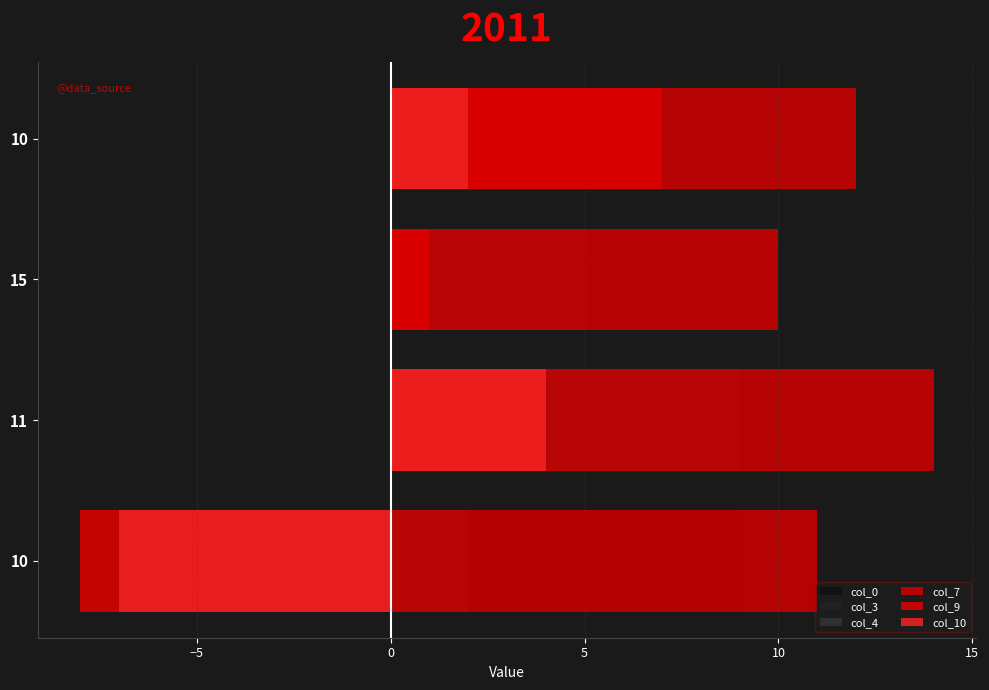

The col_10 series shows -10 at 10. True or false?

False